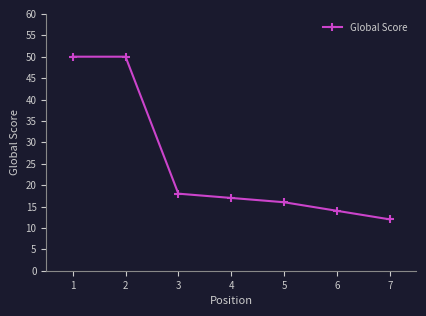

Reading left to right, transcribe all the data shown in this chart.

1=50	2=50	3=18	4=17	5=16	6=14	7=12